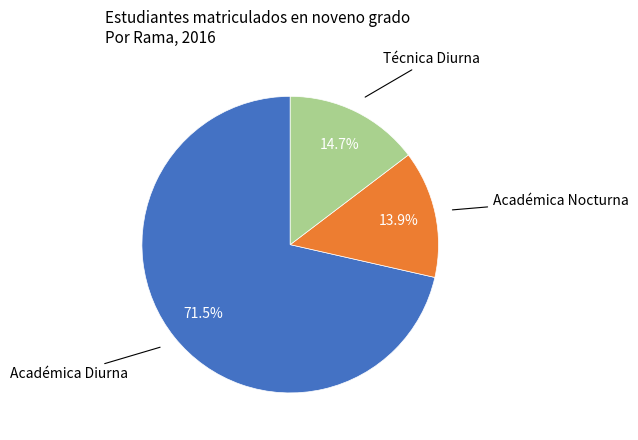

Is there any slice that represents more than half of the pie?

Yes